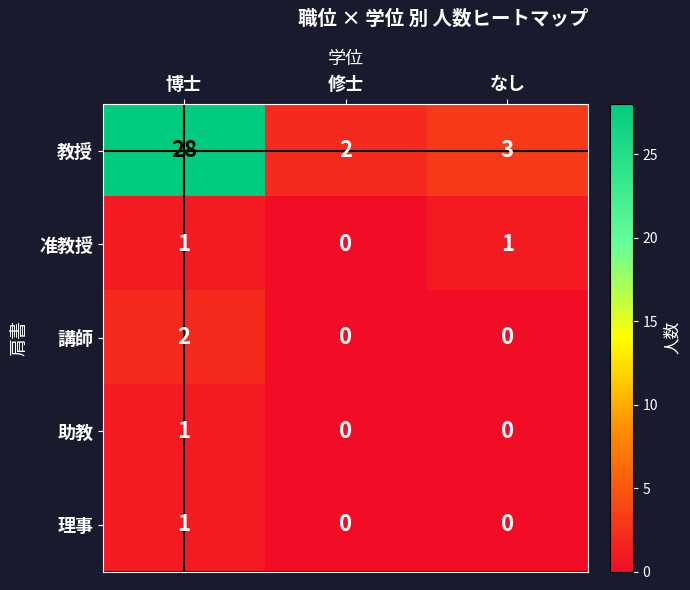

Reading left to right, transcribe all the data shown in this chart.

教授: 博士=28	修士=2	なし=3
准教授: 博士=1	修士=0	なし=1
講師: 博士=2	修士=0	なし=0
助教: 博士=1	修士=0	なし=0
理事: 博士=1	修士=0	なし=0